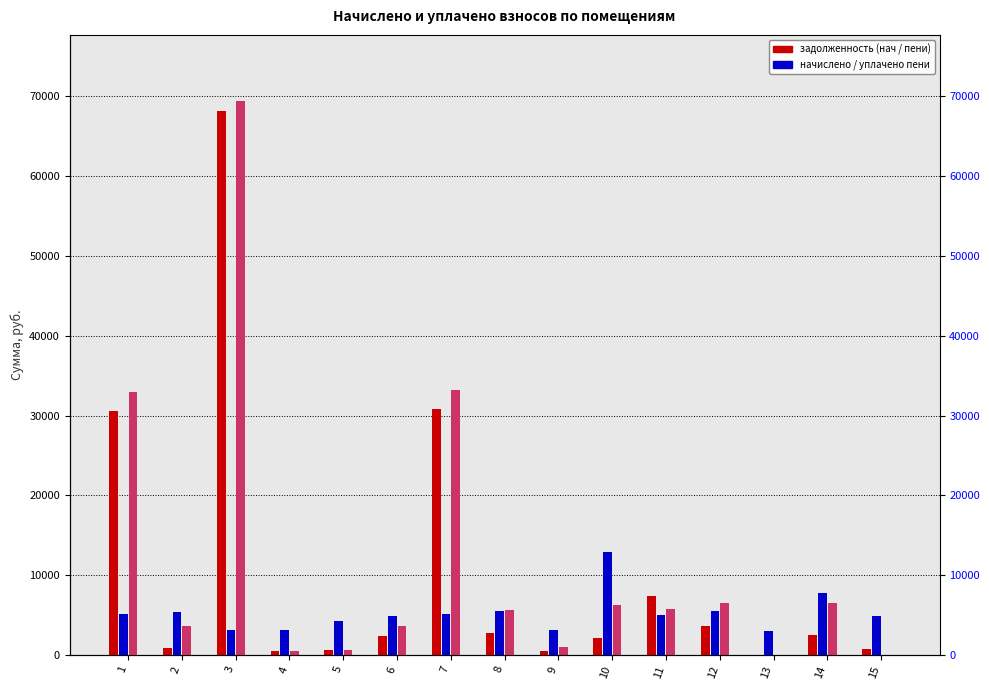

Reading left to right, transcribe all the data shown in this chart.

задолженность (нач): 30569.2	898.1	68177.0	518.3	706.9	2465.7	30791.1	2786.1	519.6	2154.2	7395.1	3678.8	0.0	2589.7	821.1
начислено: 5103.8	5388.6	3117.7	3110.0	4241.6	4903.6	5134.6	5565.7	3117.7	12925.0	5042.2	5511.8	3094.6	7728.8	4926.7
задолженность (пени): 32970.7	3602.1	69334.5	518.3	706.9	3659.7	33206.7	5620.9	1039.2	6309.6	5776.8	6496.7	0.0	6484.5	0.0
уплачено пени: 0.0	0.0	0.0	0.0	0.0	0.0	0.0	0.0	0.0	0.0	0.0	0.0	0.0	26.9	0.0